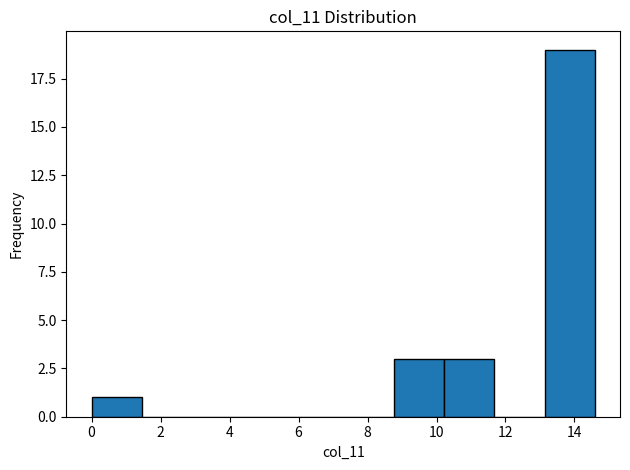

Reading left to right, transcribe this chart: for each bar, give the range it covers on the x-axis and its height. Neither the bar edges nor the heights are printed on the chart, so give them approximately, as read against the axes.

0.0 to 1.4: 1
1.4 to 3.0: 0
3.0 to 4.4: 0
4.4 to 5.8: 0
5.8 to 7.2: 0
7.2 to 8.8: 0
8.8 to 10.2: 3
10.2 to 11.6: 3
11.6 to 13.2: 0
13.2 to 14.6: 19